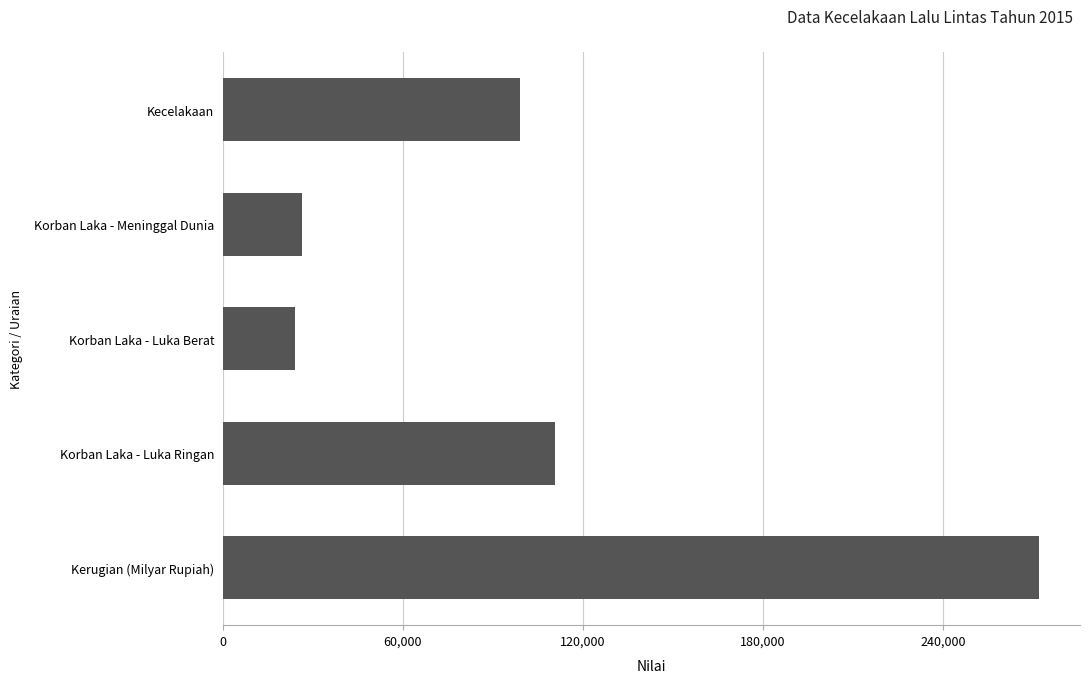

Is it true that the value at Korban Laka - Luka Berat is 23937?

True